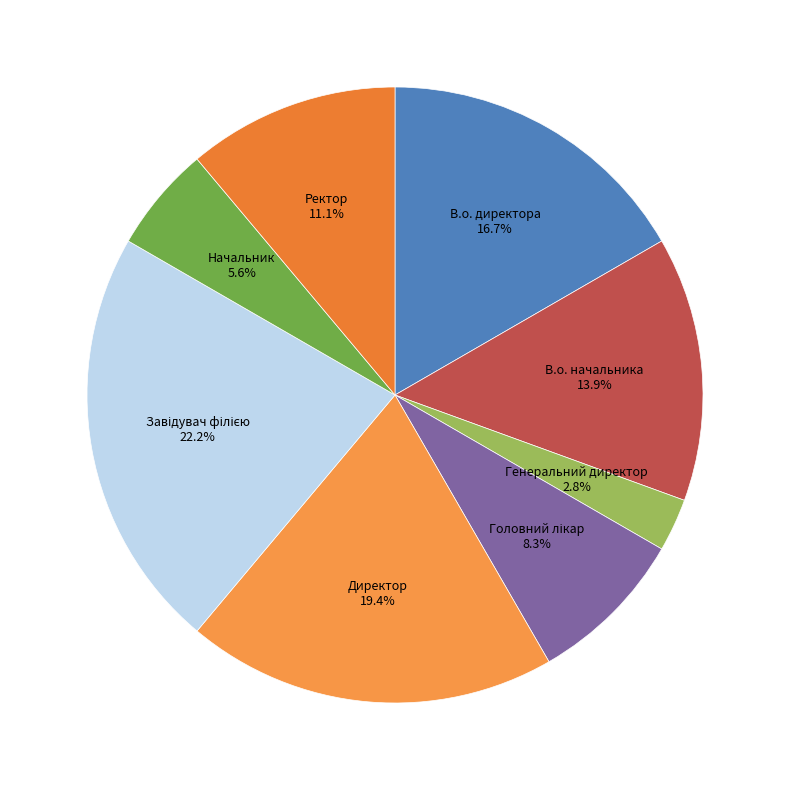

Is it true that Директор is 19% of the pie?

True